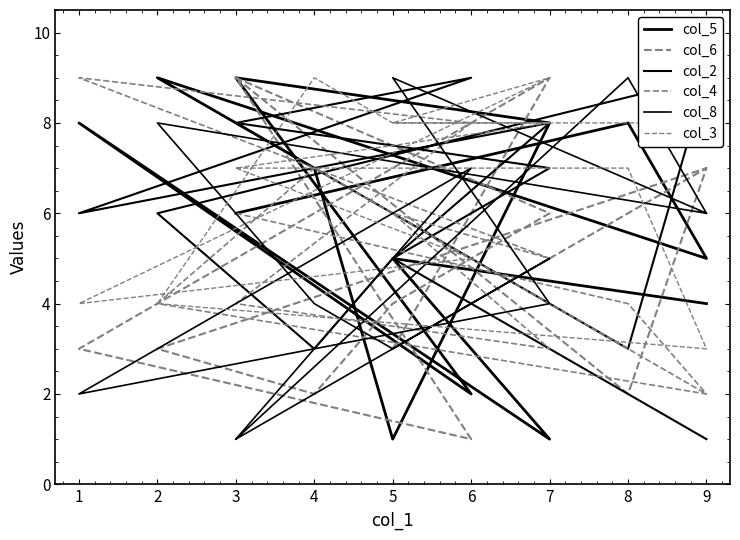

Is it true that col_5 equals 8 at 8?

True